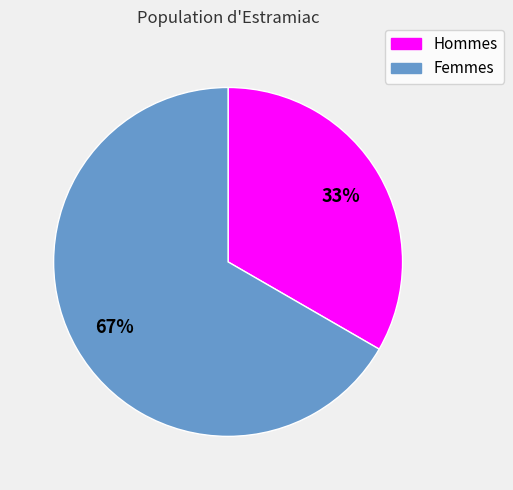

To the nearest percent, what is the average slice percentage?

50%